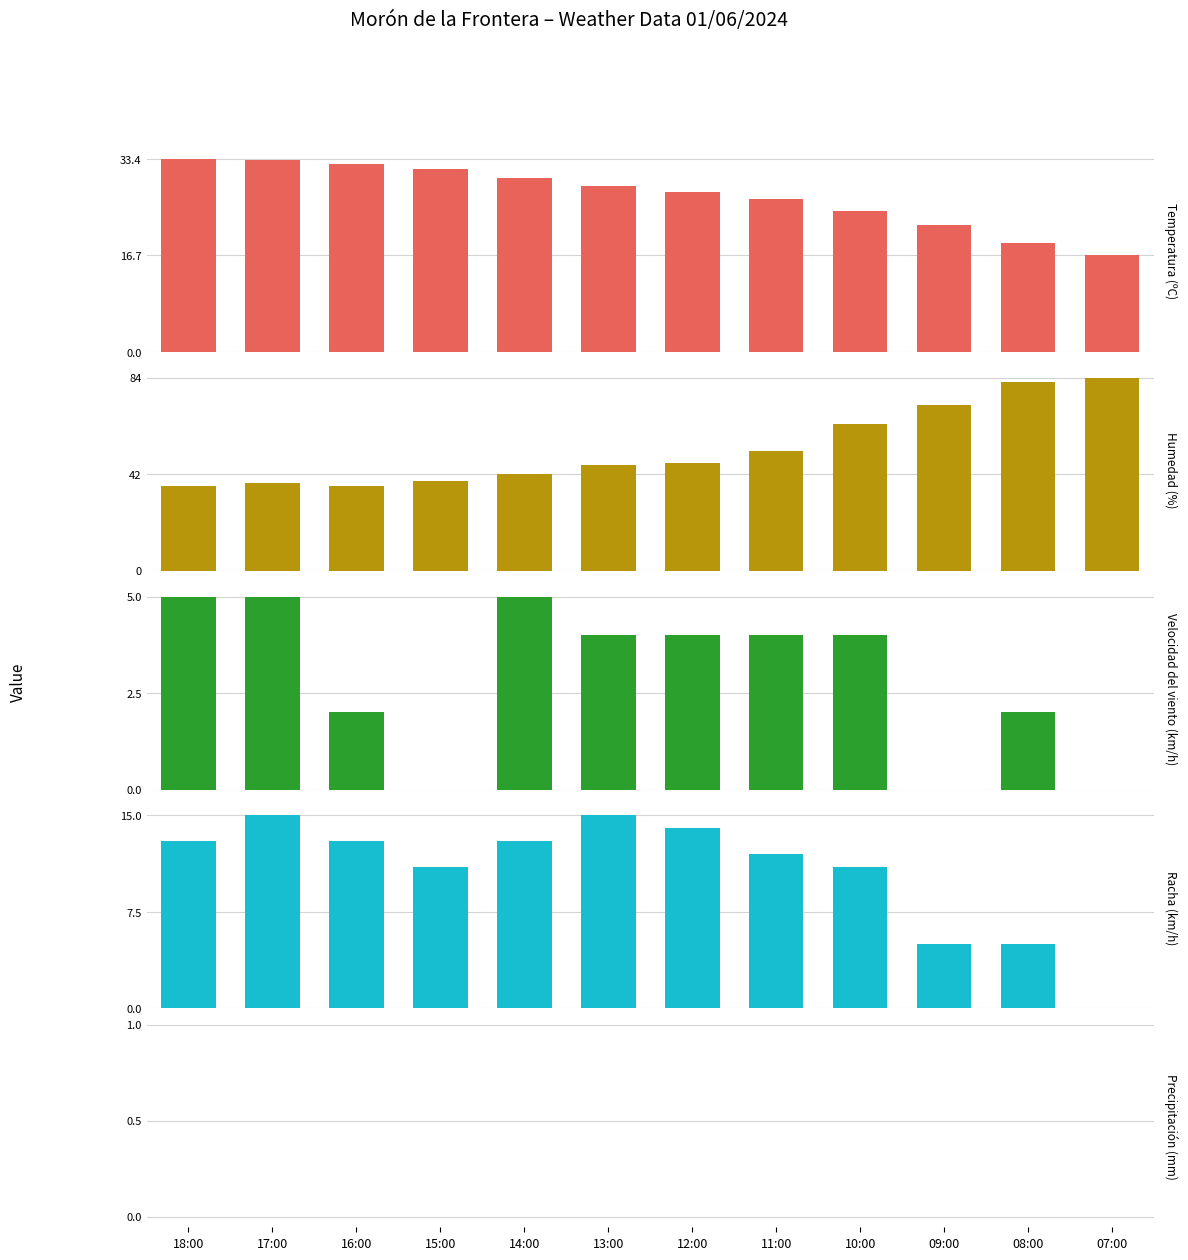

What is the total value across all series at 09:00?

99.0